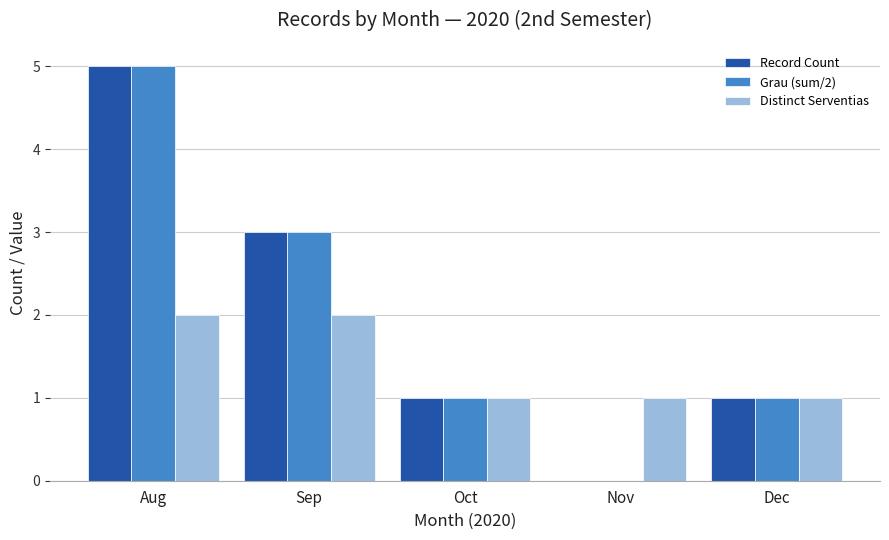

What is the sum of all Record Count values?

10